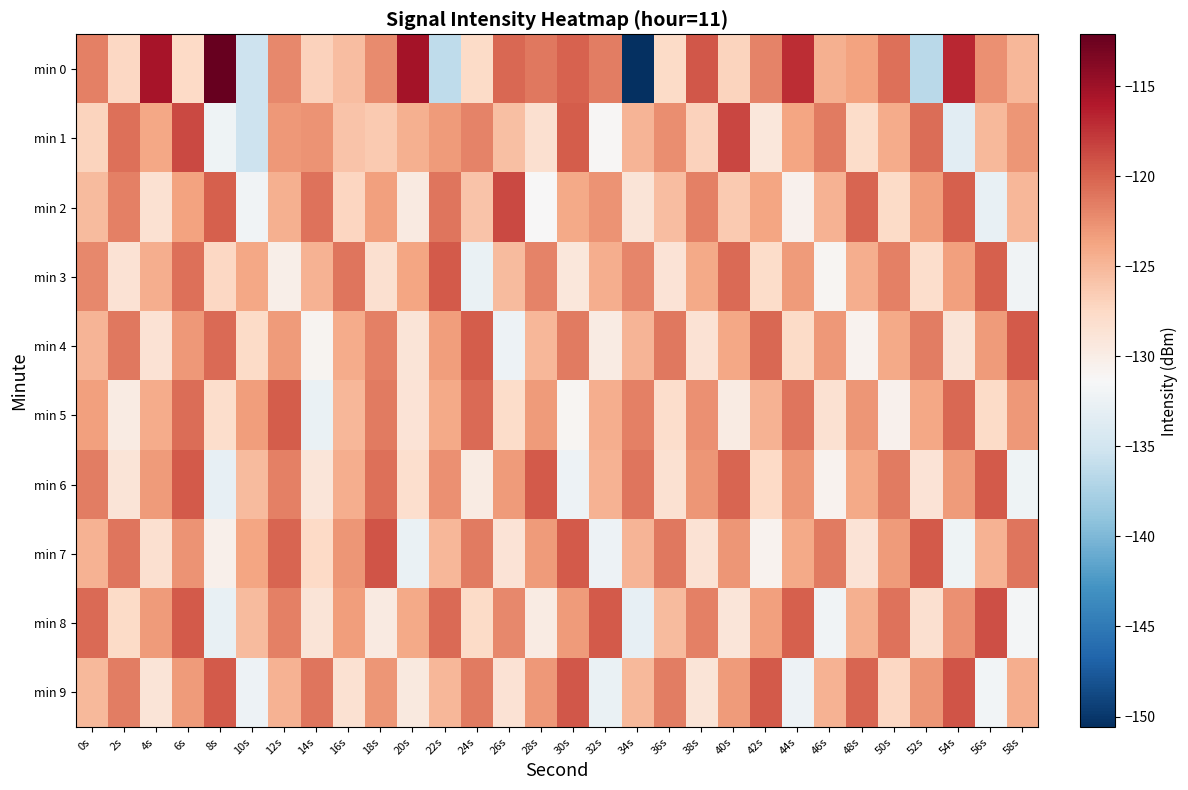

Which has a higher value, 16s or 14s?

16s